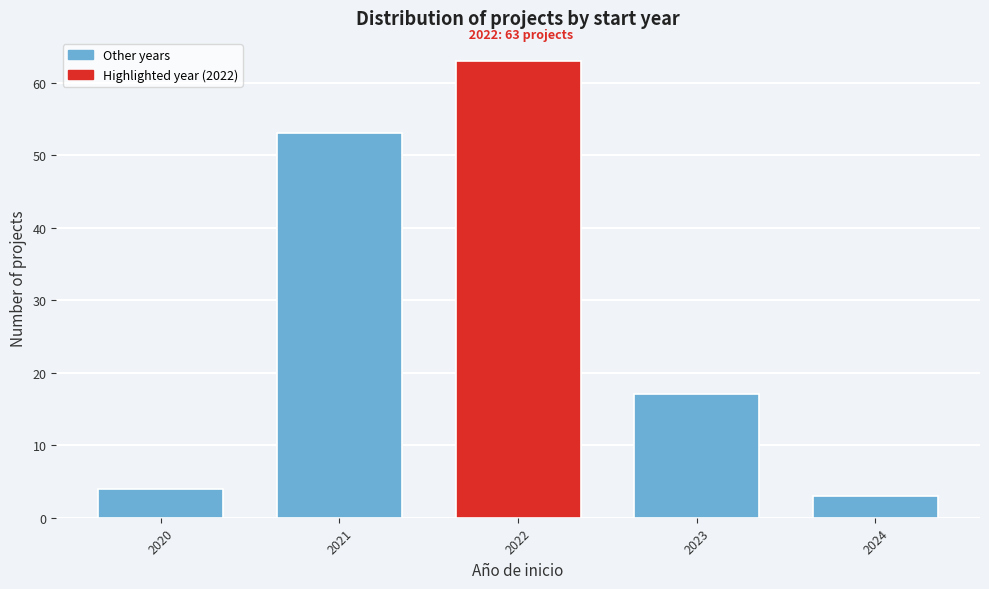

Reading left to right, list all the values displayed in this chart.

2020=4	2021=53	2022=63	2023=17	2024=3